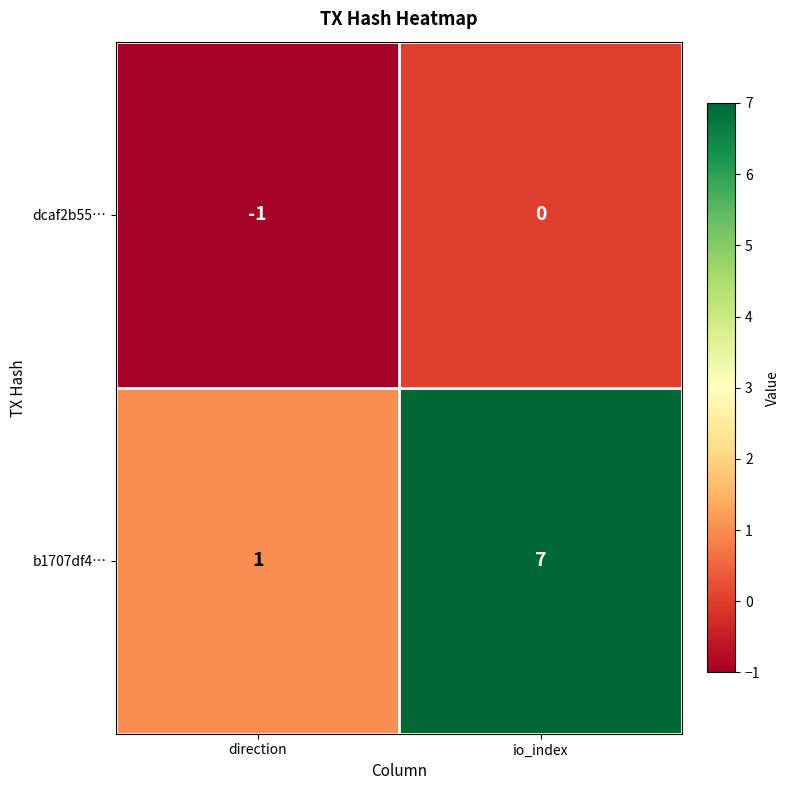

Rank the series by their maximum value, from highest to lowest.

b1707df4…, dcaf2b55…